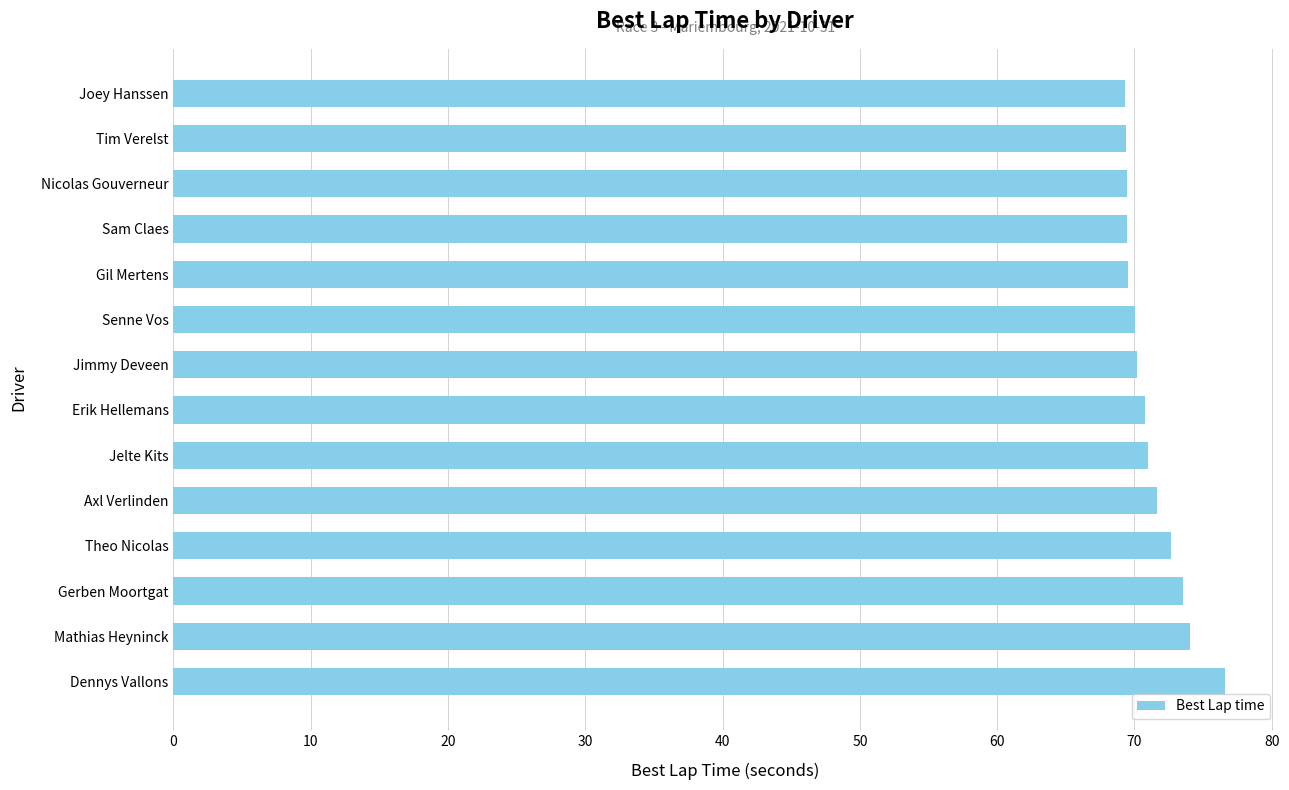

What is the sum of all values?

997.5